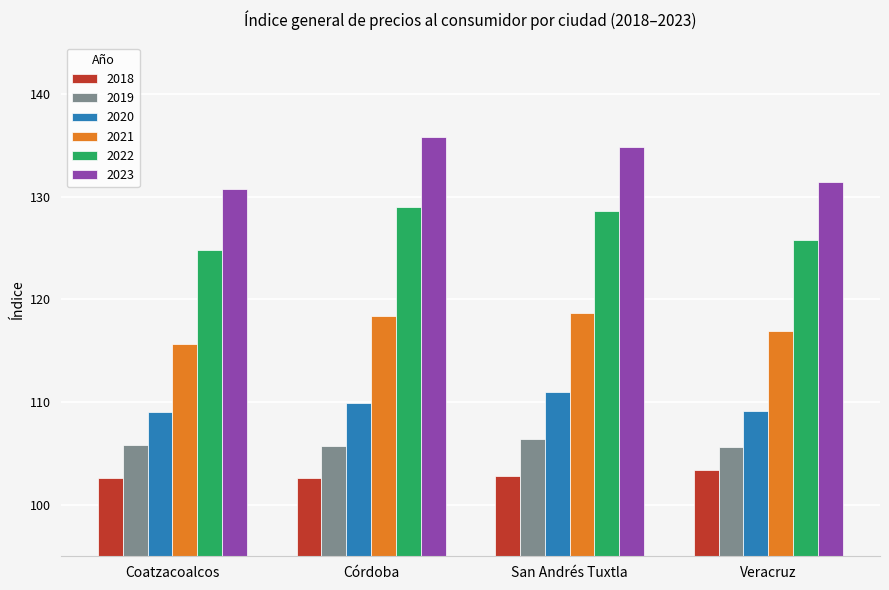

Which category has the highest value across all series?

Córdoba